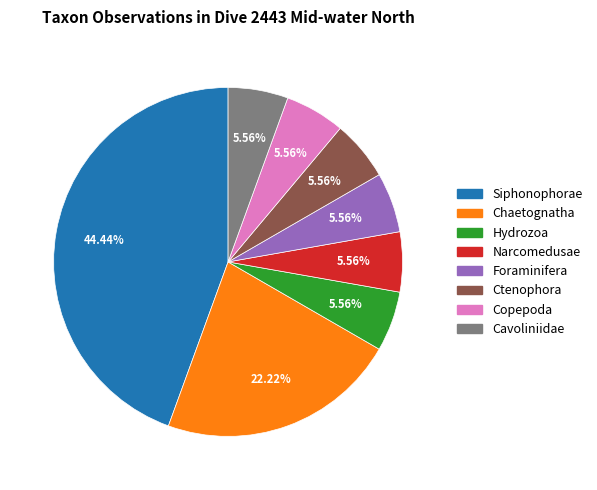

Combined, what portion of the pie is Chaetognatha and Cavoliniidae?

27.8%